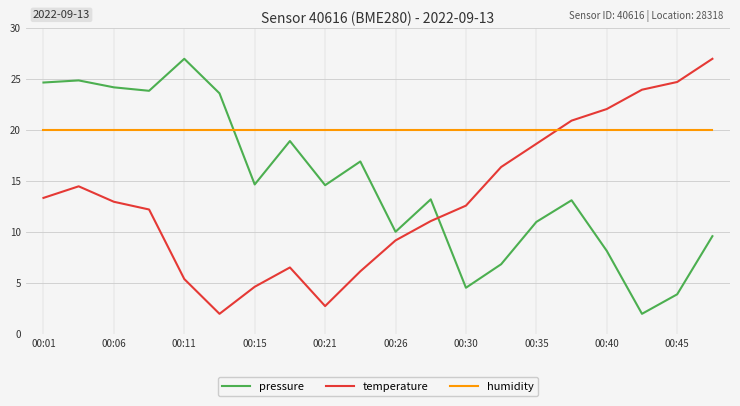

What are all the series names shown in the legend?

pressure, temperature, humidity